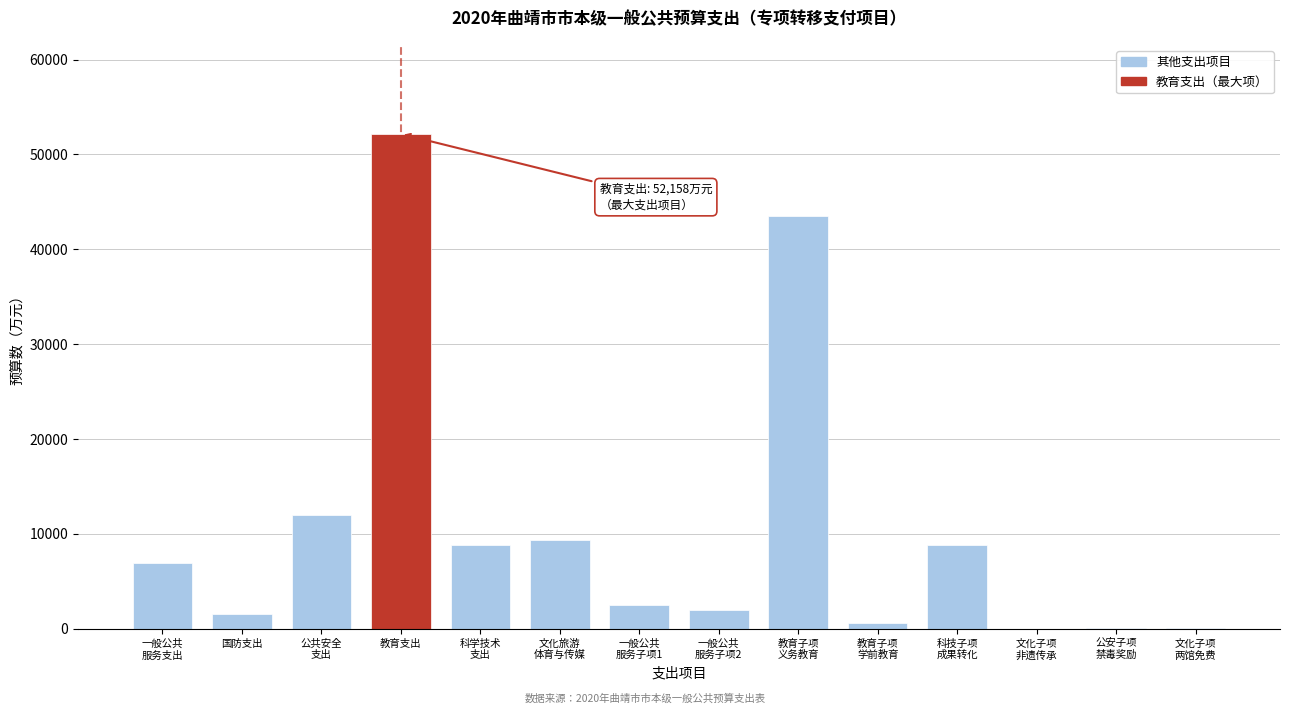

Which category has the highest value across all series?

教育支出